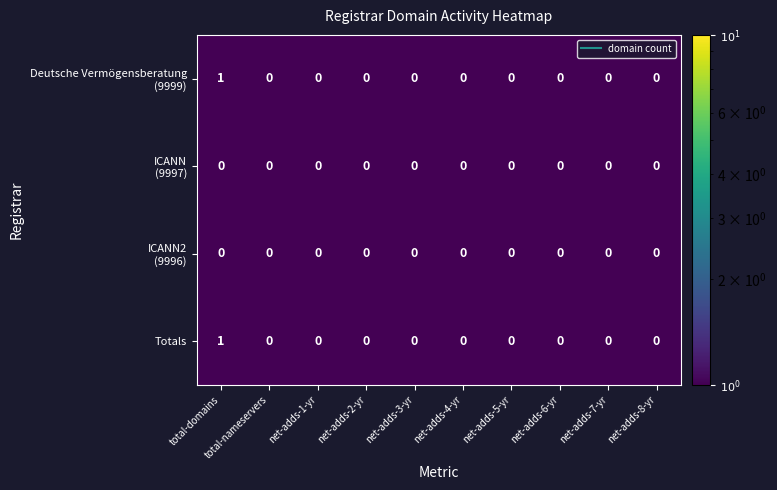

What is the maximum value shown in the chart?

1